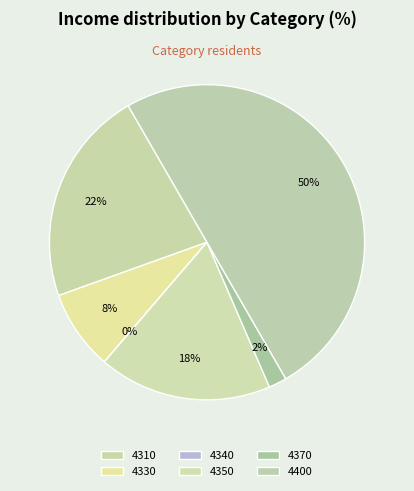

To the nearest percent, what is the average slice percentage?

17%